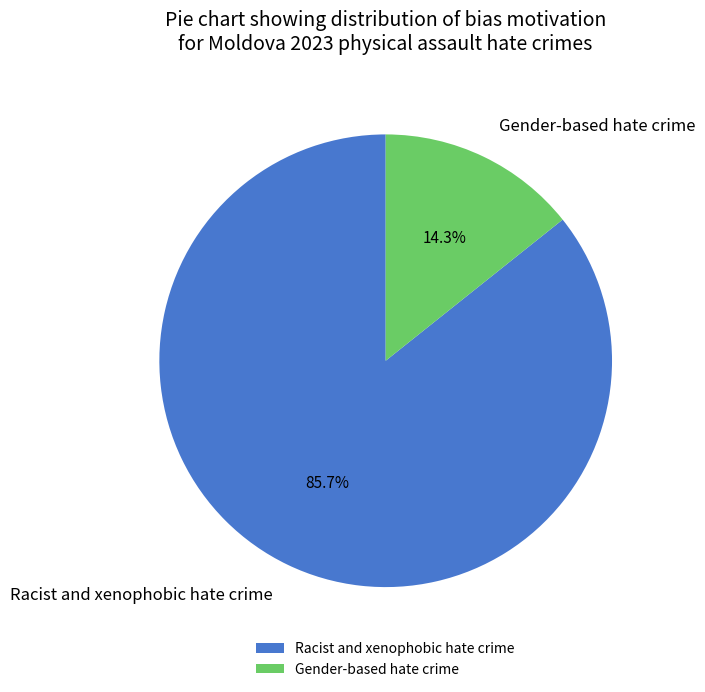

To the nearest percent, what portion does Racist and xenophobic hate crime represent?

86%